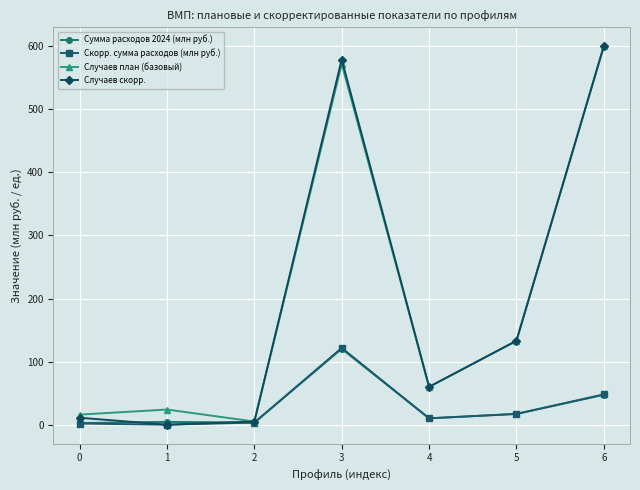

Which series changed the most between 3 and 4?

Случаев скорр.